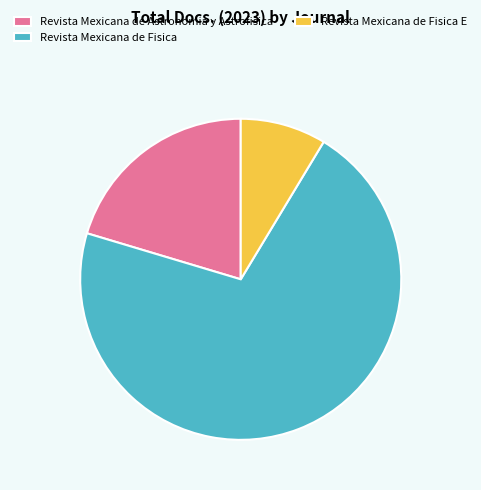

Approximately how many times larger is the value at Revista Mexicana de Fisica compared to Revista Mexicana de Astronomia y Astrofisica?

3.5